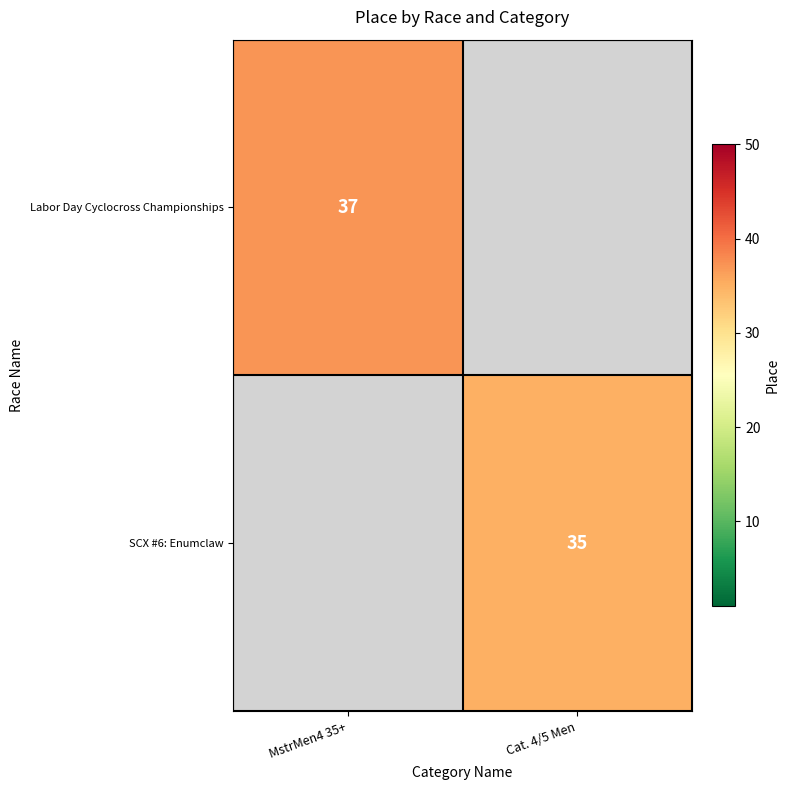

What is the maximum value shown in the chart?

37.0